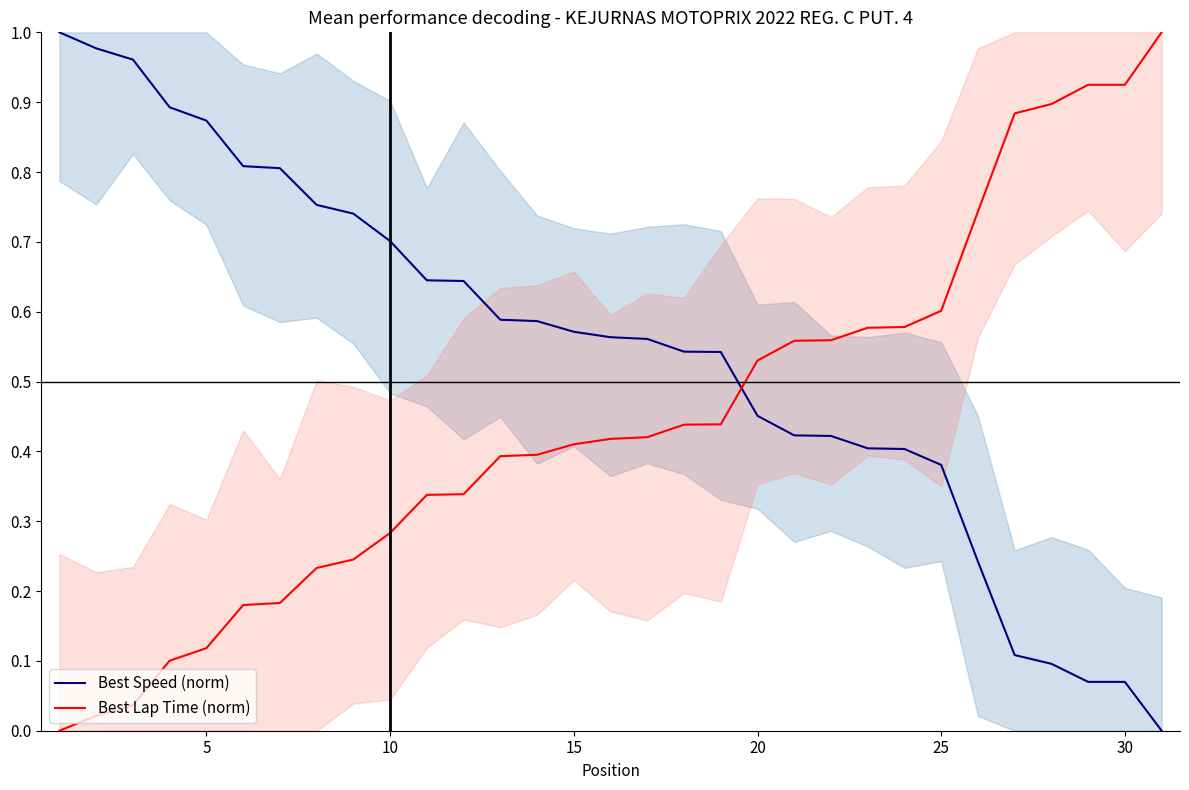

True or false: Best Lap Time (norm) and Best Speed (norm) intersect in this chart.

True